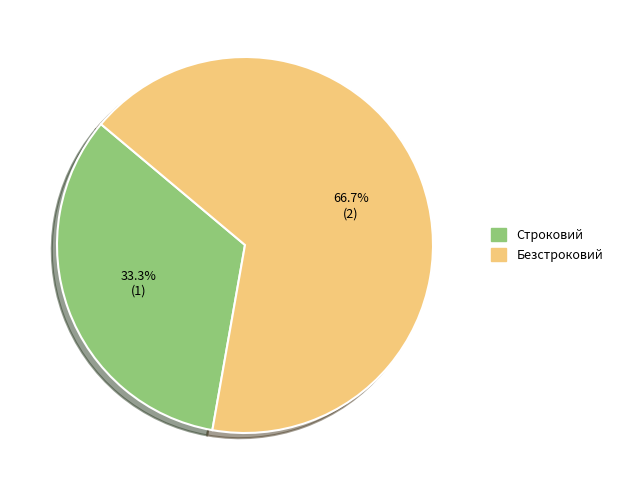

Which slice is the smallest?

Строковий